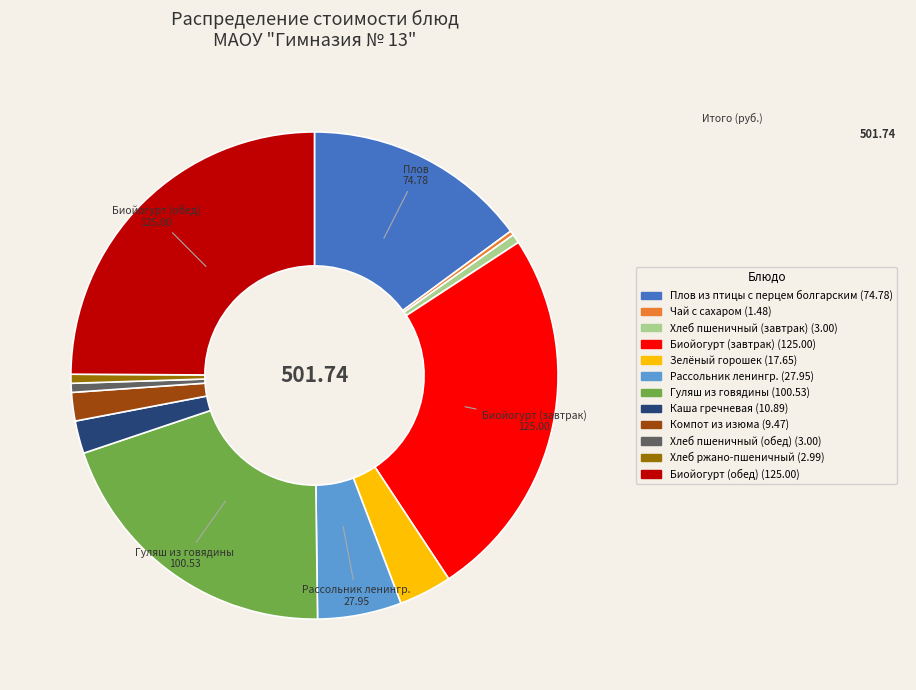

What is the ratio of the value at Биойогурт (завтрак) to the value at Хлеб пшеничный (завтрак)?

41.7